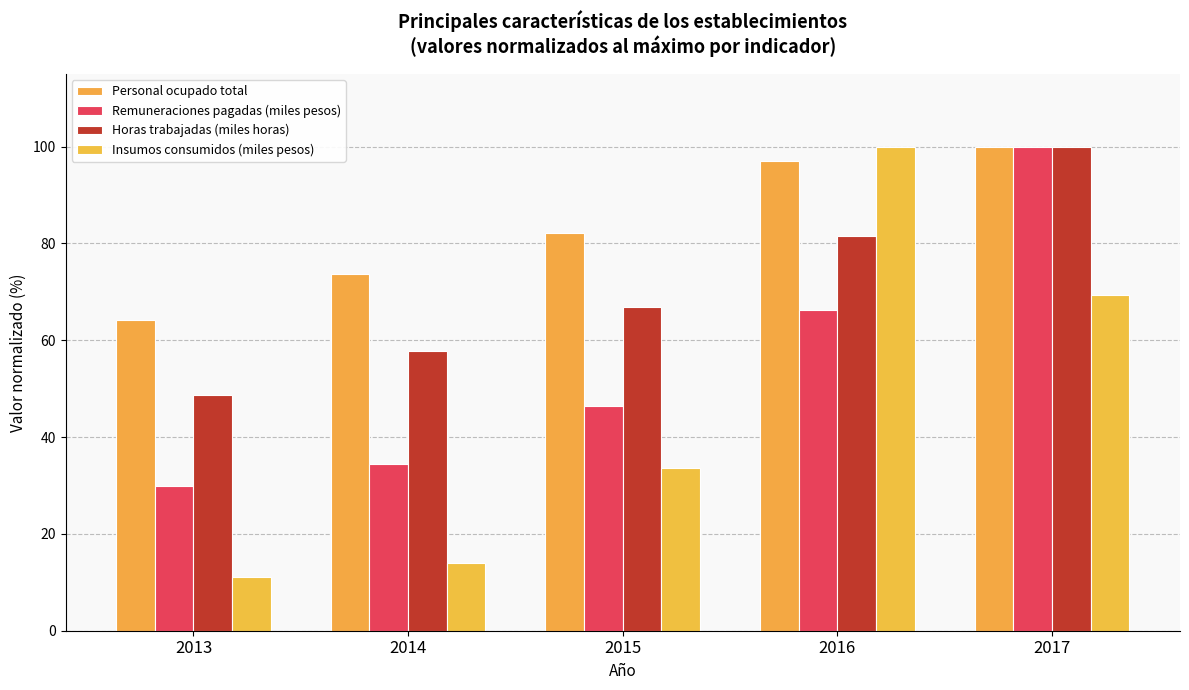

What is the difference between the maximum and minimum values in the Remuneraciones pagadas (miles pesos) series?

70.2